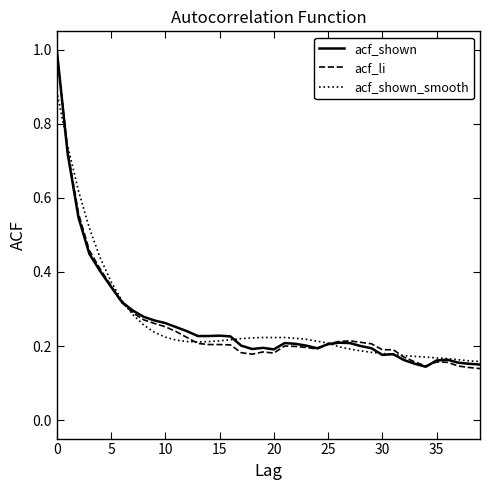

What is the greatest value displayed?

1.0